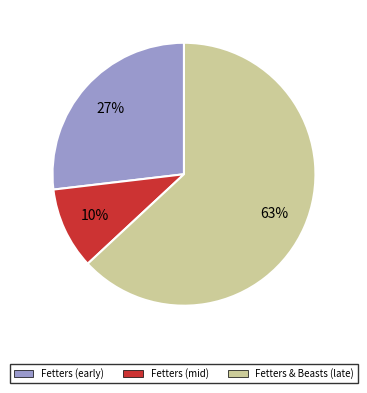

To the nearest percent, what is the difference between the largest and smallest slice percentages?

53%